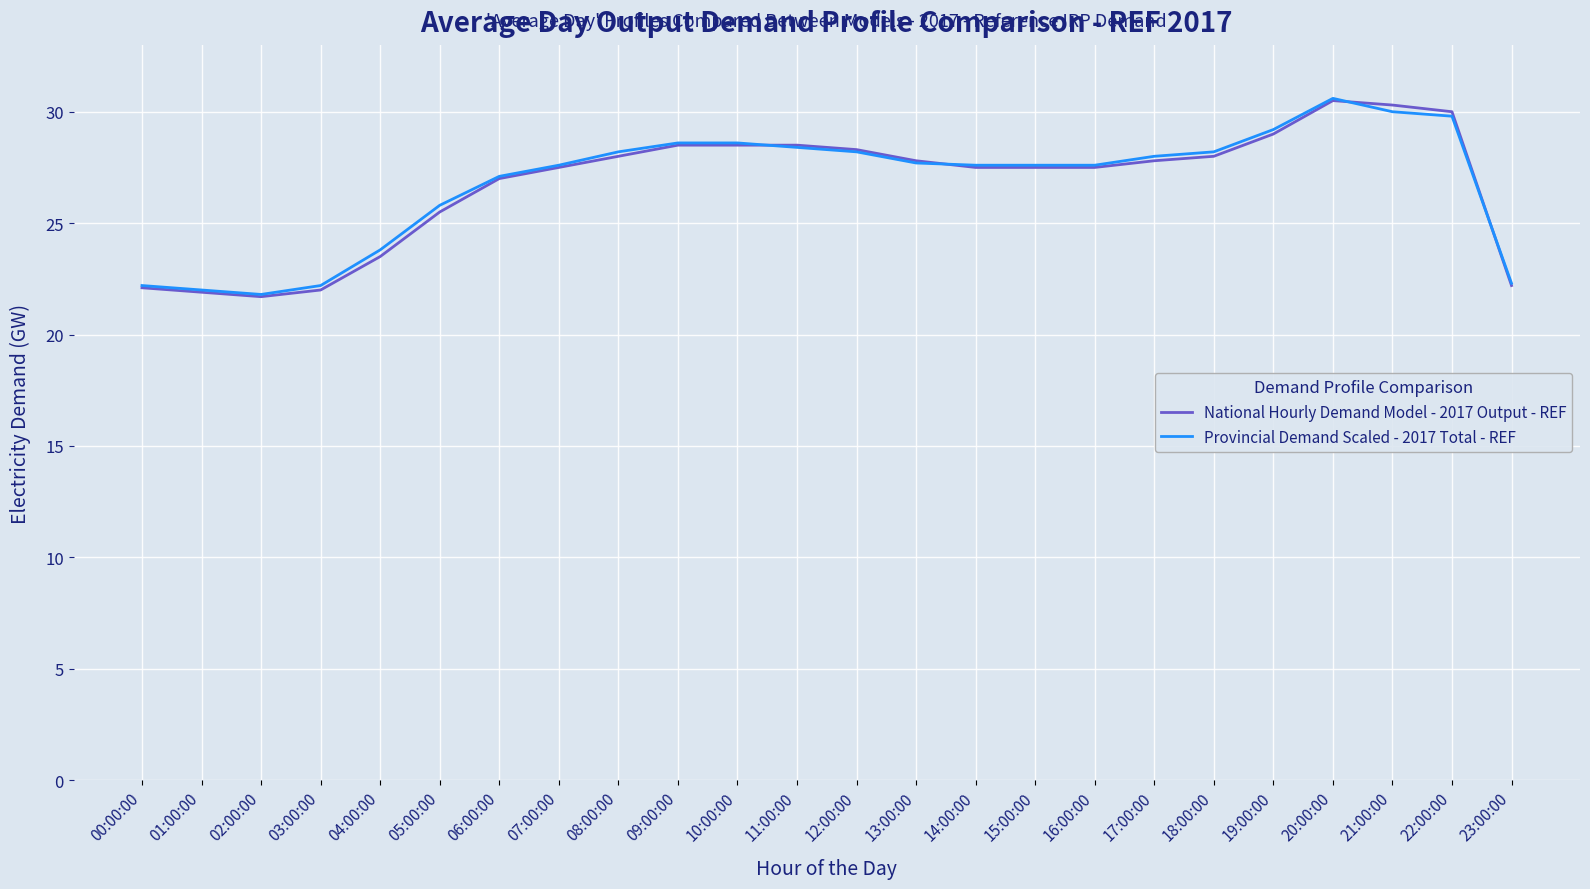

True or false: National Hourly Demand Model - 2017 Output - REF has a value of 47.9 at 22:00:00.

False